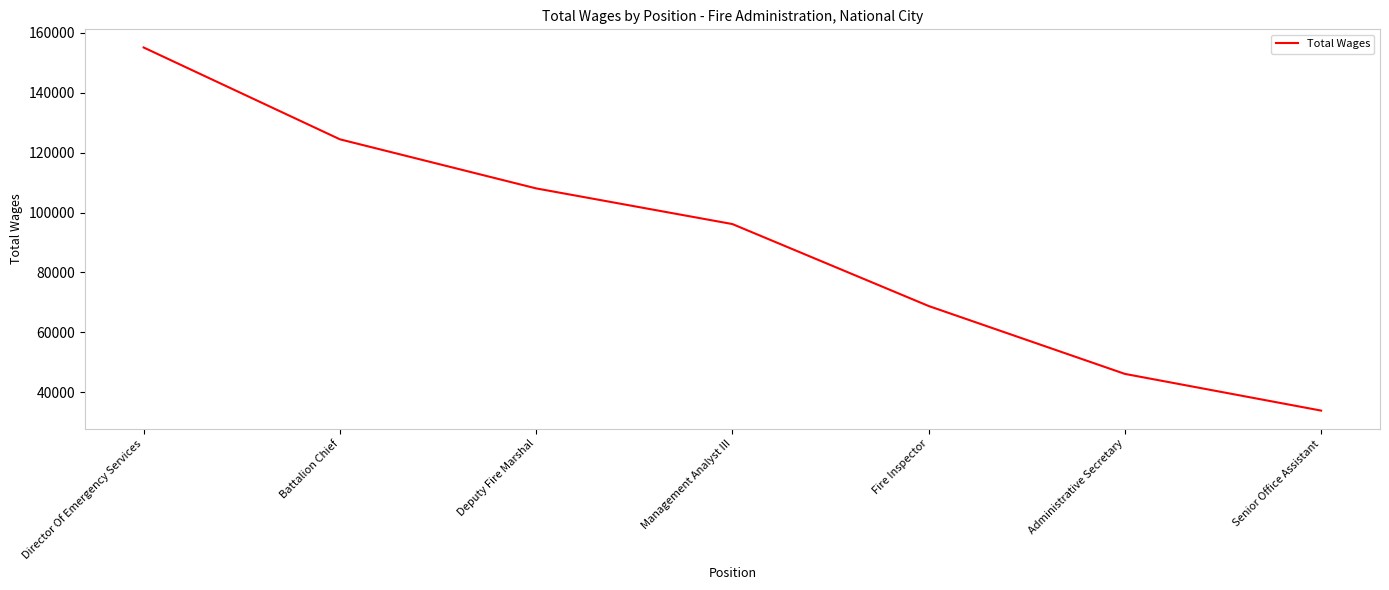

True or false: there are more than 2 points higher than both neighbors.

False